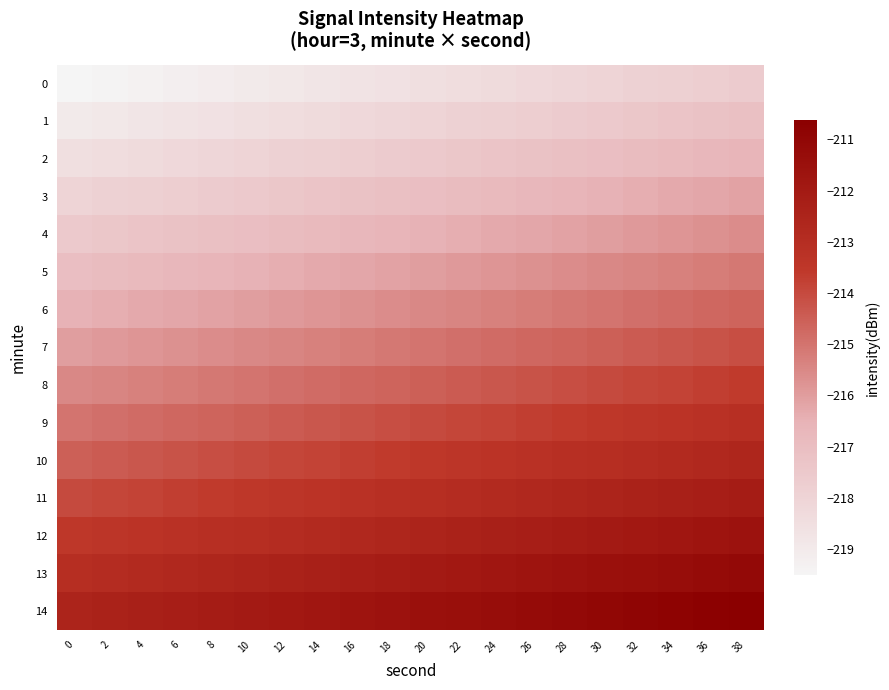

What is the total value across all series at 4?

-3237.2